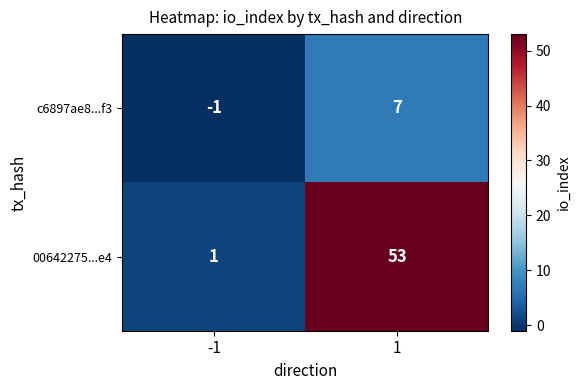

What is the sum of all 00642275...e4 values?

54